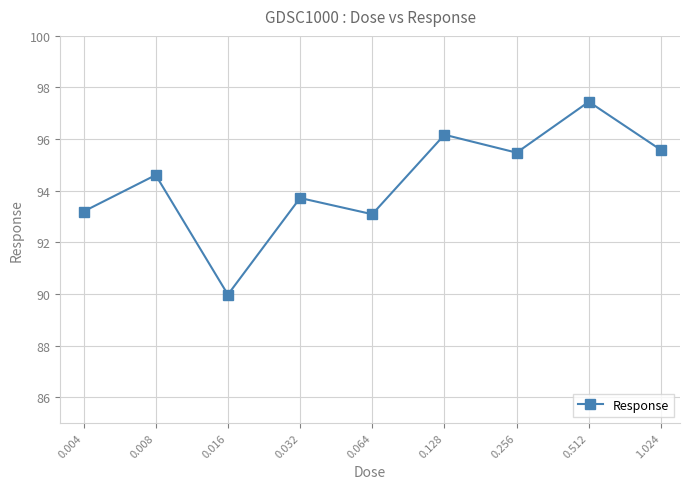

What is the average value?

94.4